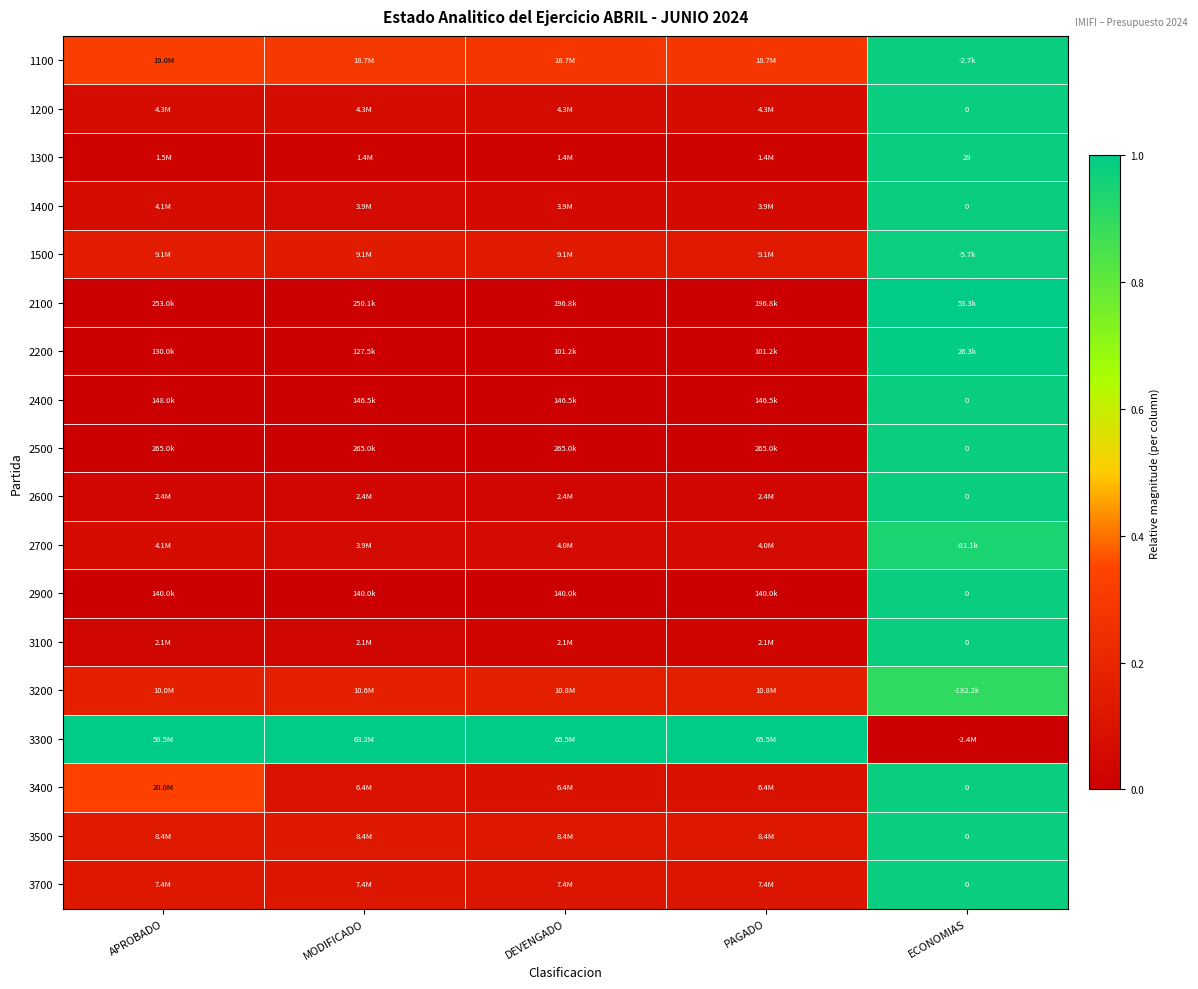

Is the value of 3500 at APROBADO greater than the value of 1400 at APROBADO?

Yes